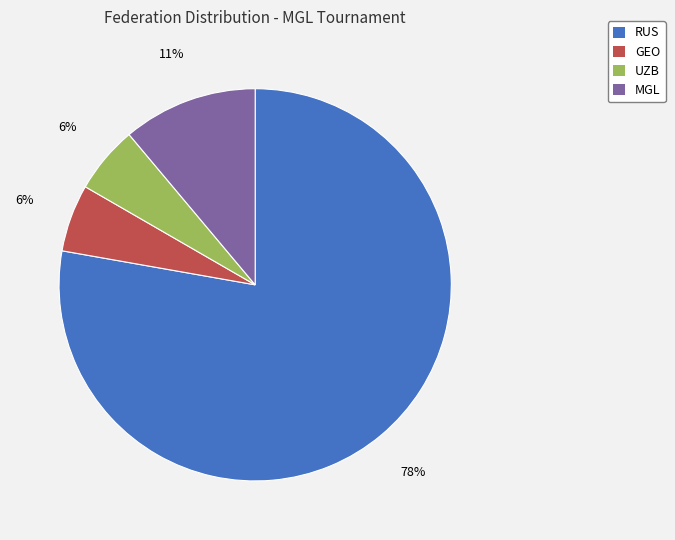

To the nearest percent, what is the combined percentage of RUS and UZB?

83%